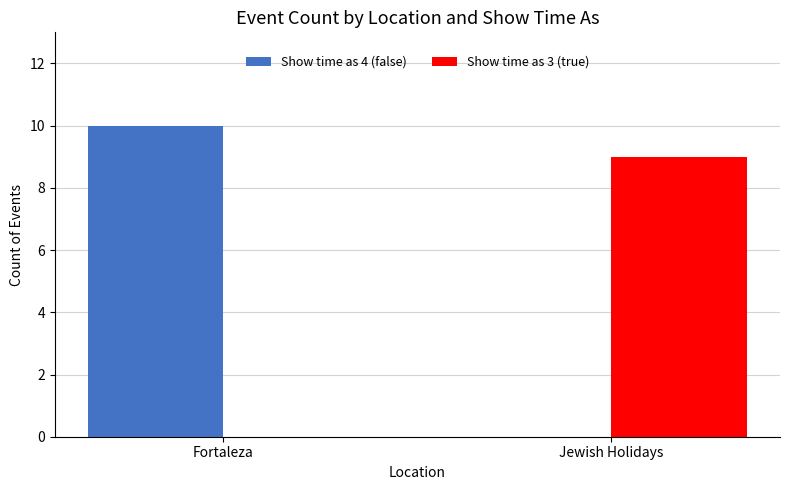

What is the sum of the Show time as 3 (true) values at Jewish Holidays and Fortaleza?

9